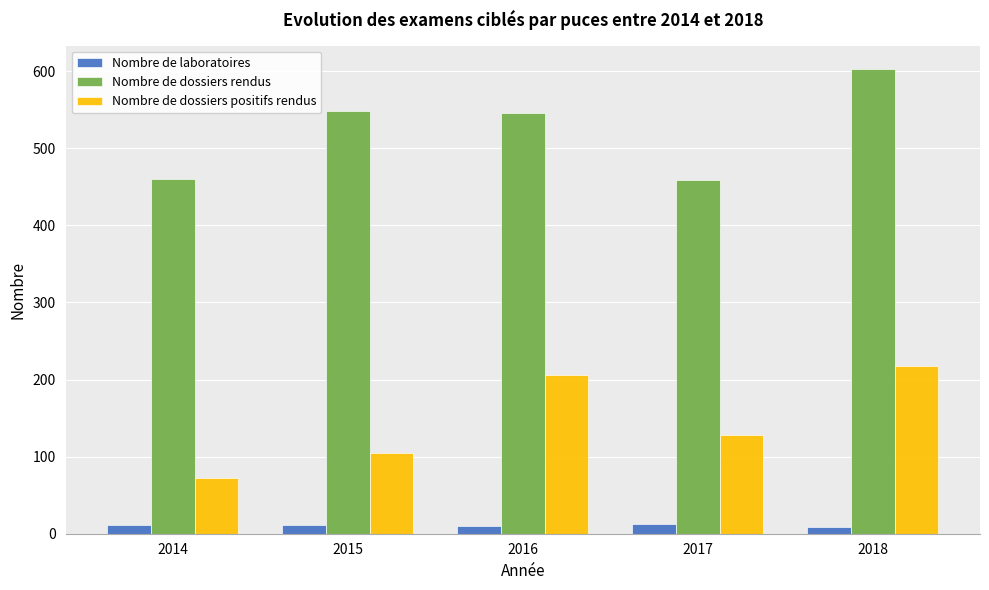

Where is Nombre de dossiers positifs rendus nearest to the value 145?

2017